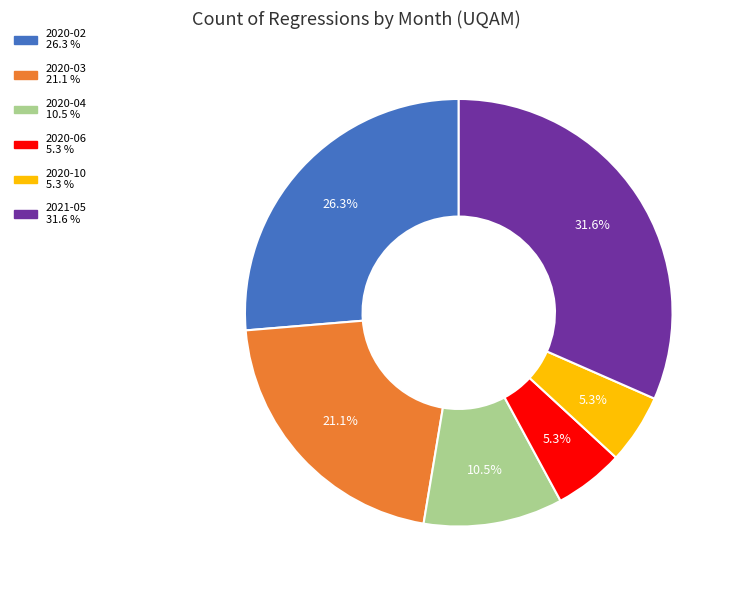

Is there any slice that represents more than half of the pie?

No